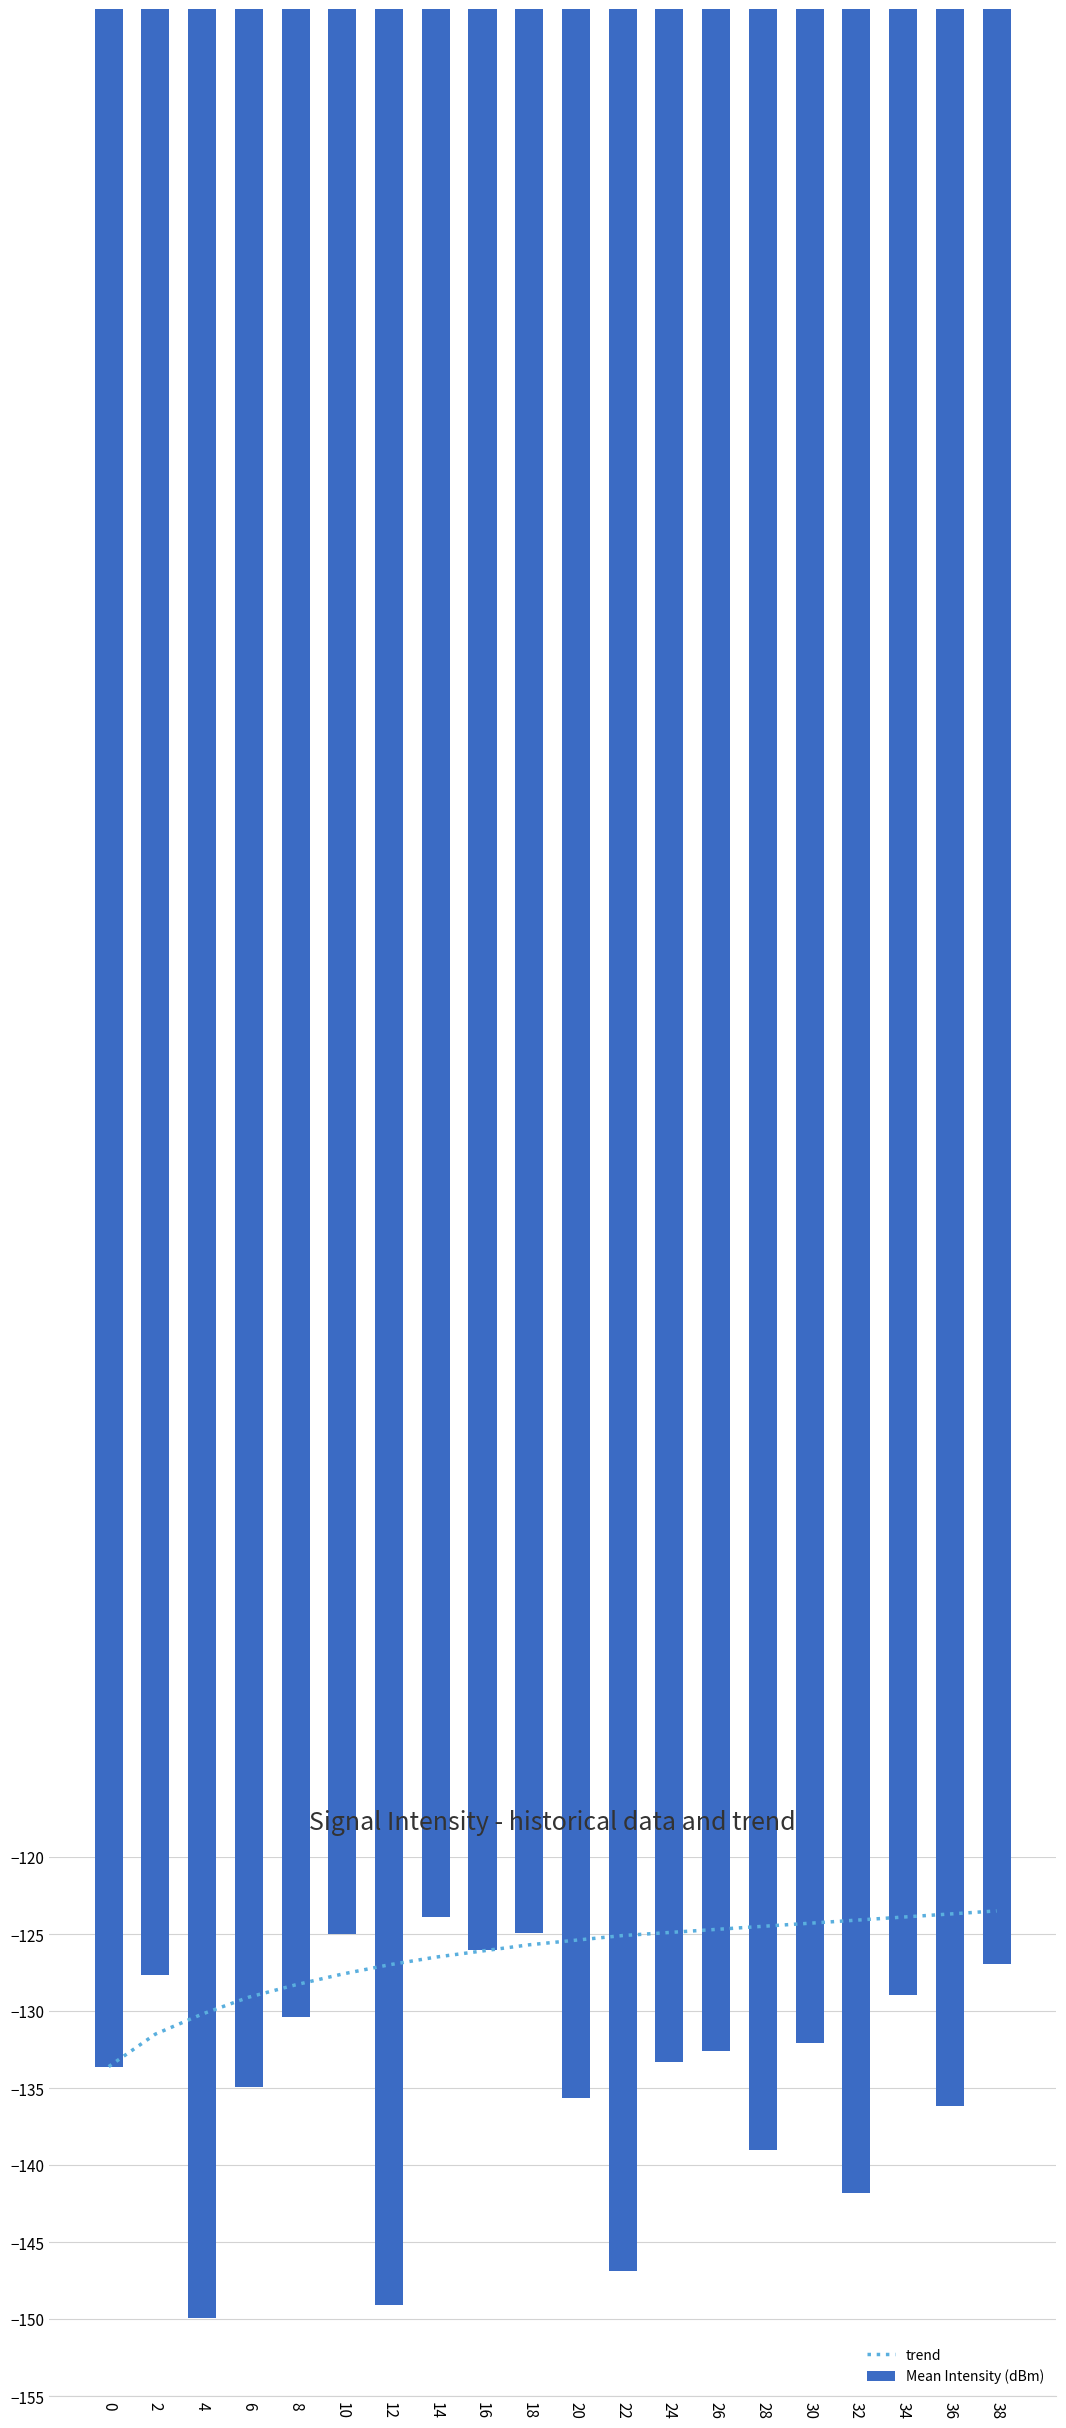

Rank the series at 32 from lowest to highest value.

Mean Intensity (dBm), trend